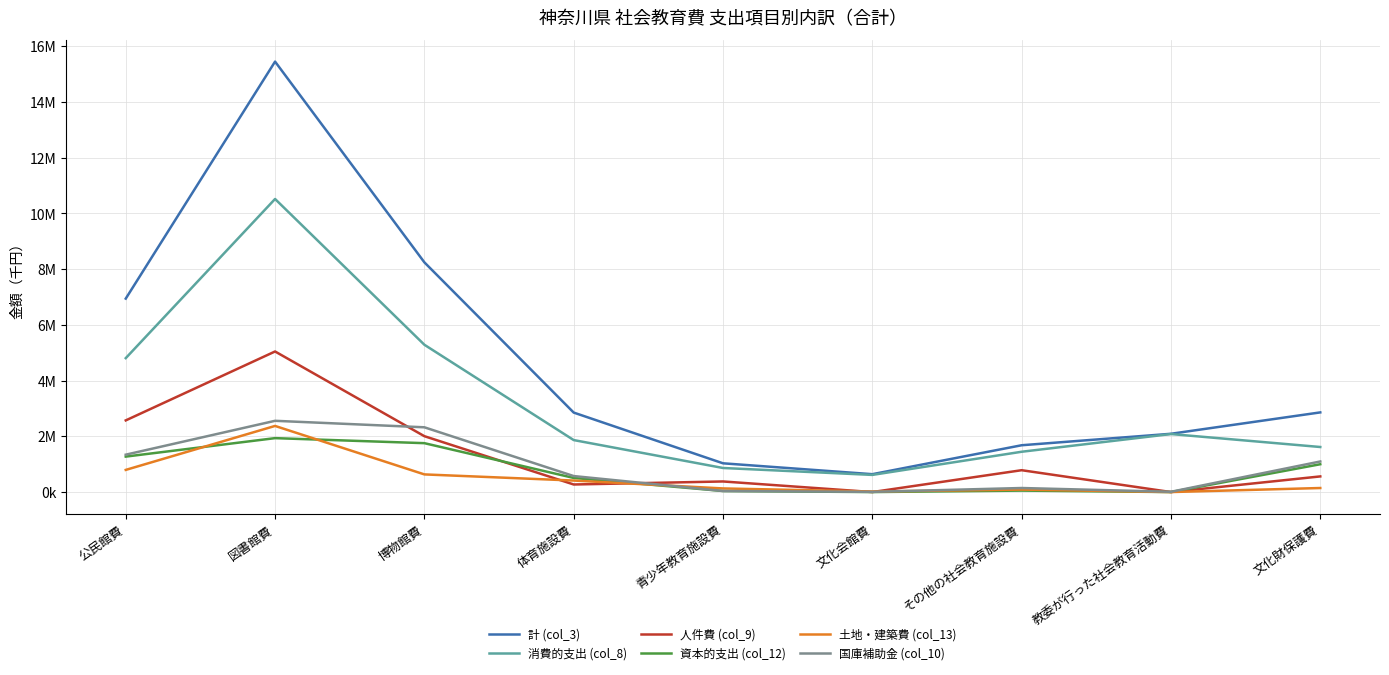

Which series has the largest total across all categories?

計 (col_3)